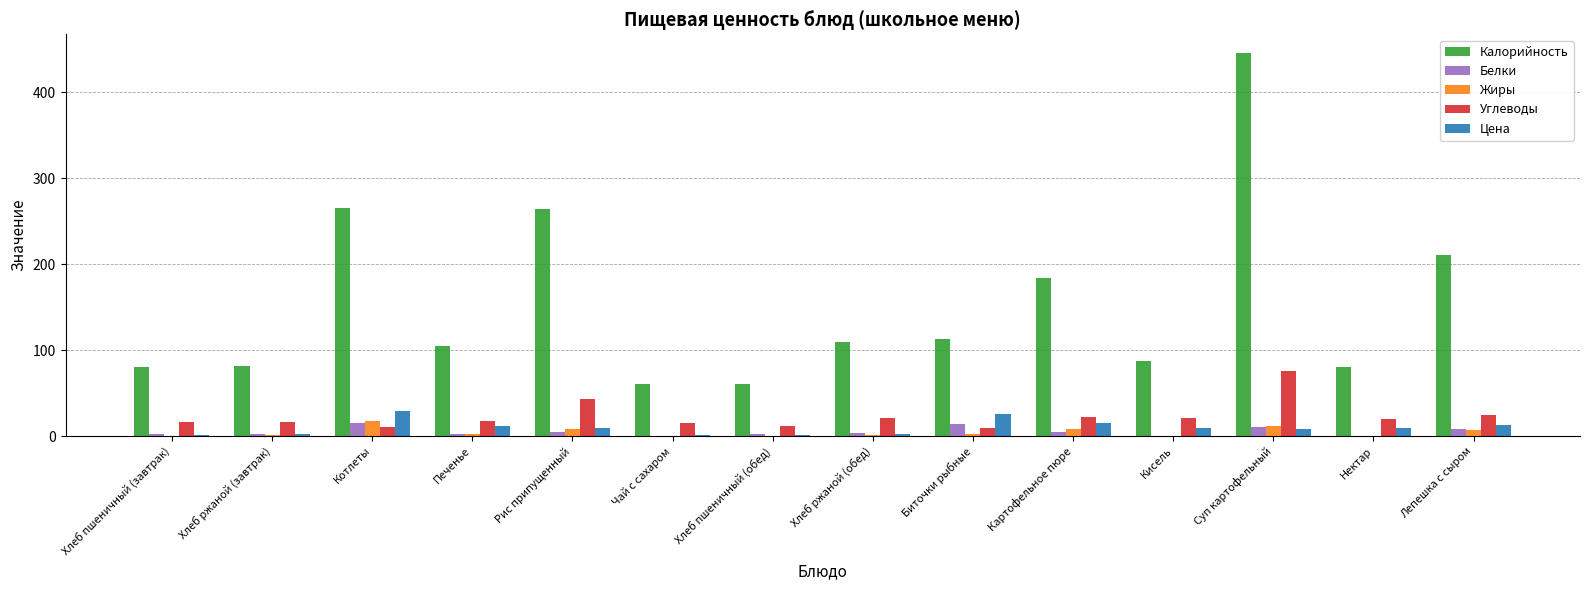

What is the approximate value of Углеводы at Котлеты?

10.7